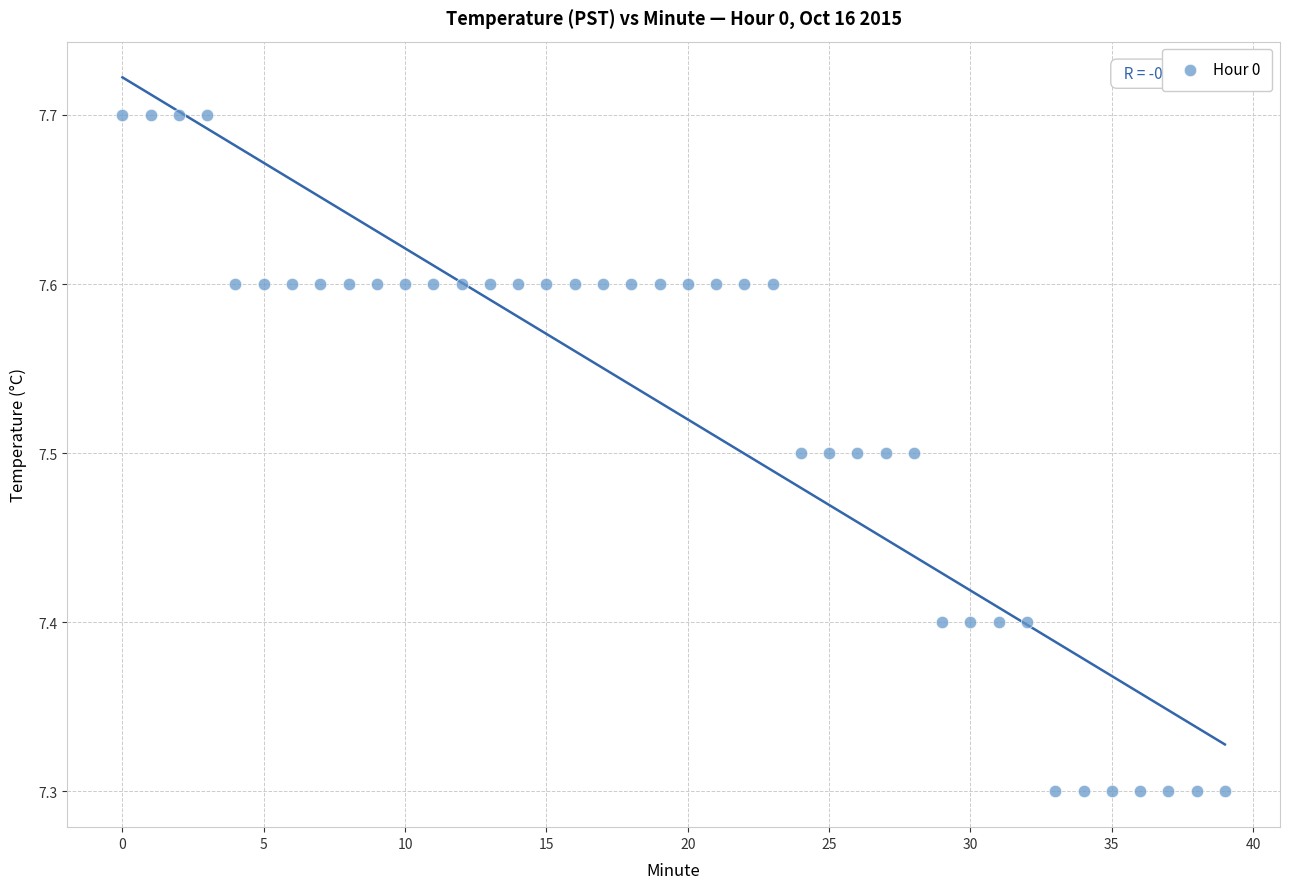

What is the range of Y values (max minus min)?

0.4